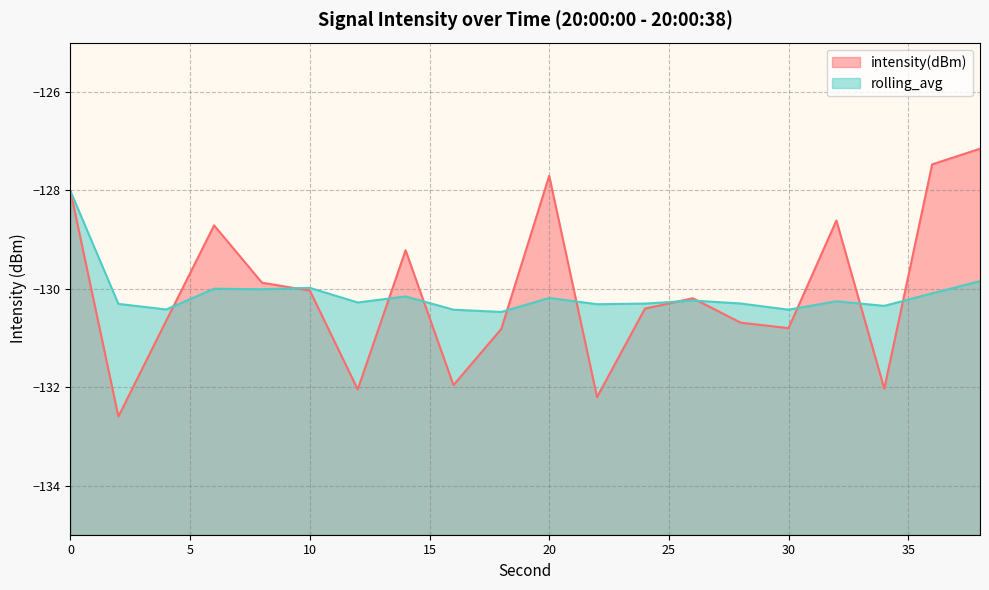

At 0, list the series in order from largest to smallest.

intensity(dBm), rolling_avg